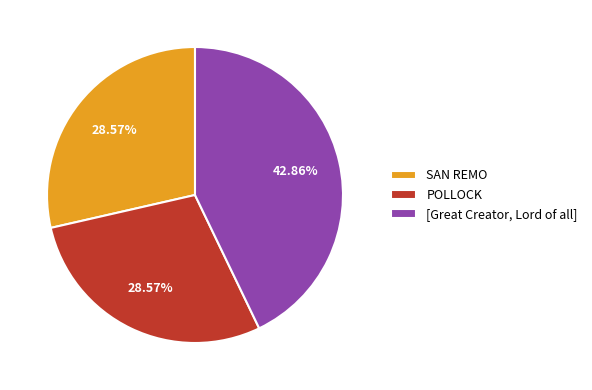

To the nearest percent, what portion does [Great Creator, Lord of all] represent?

43%